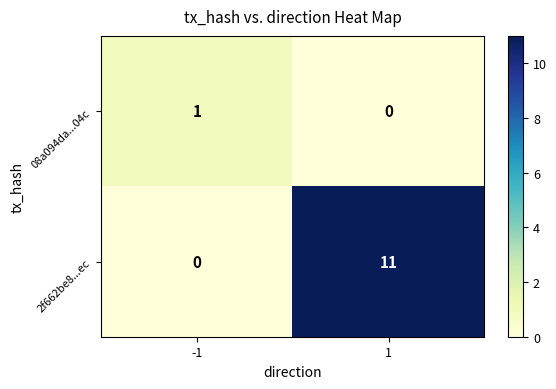

Which category has the highest value across all series?

1